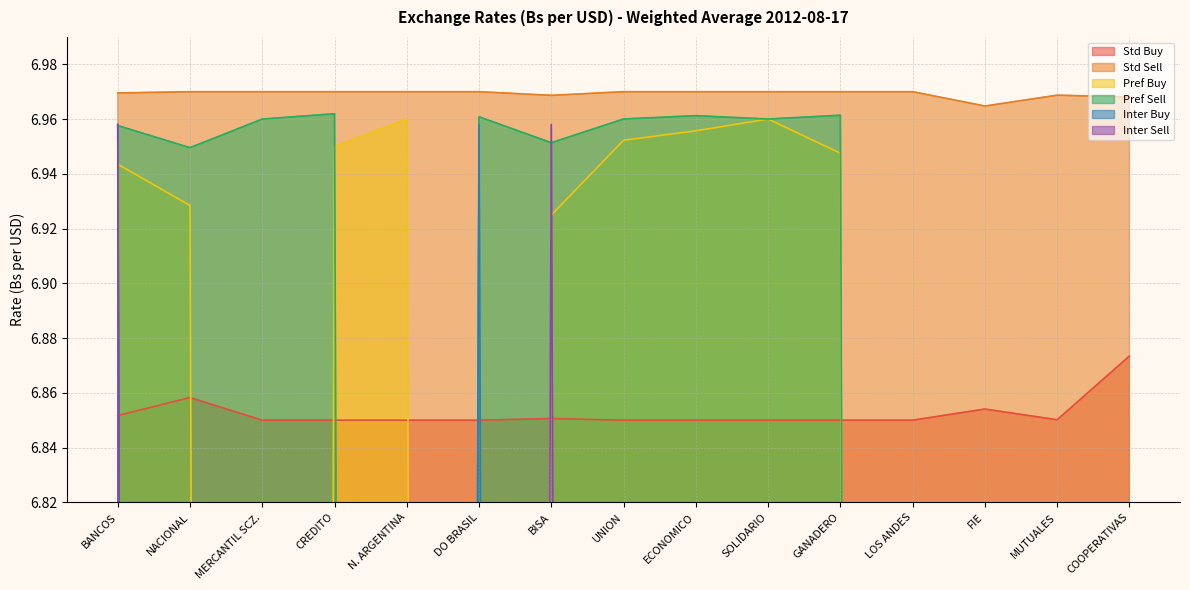

The value of Pref Sell at NACIONAL is 6.9. True or false?

True